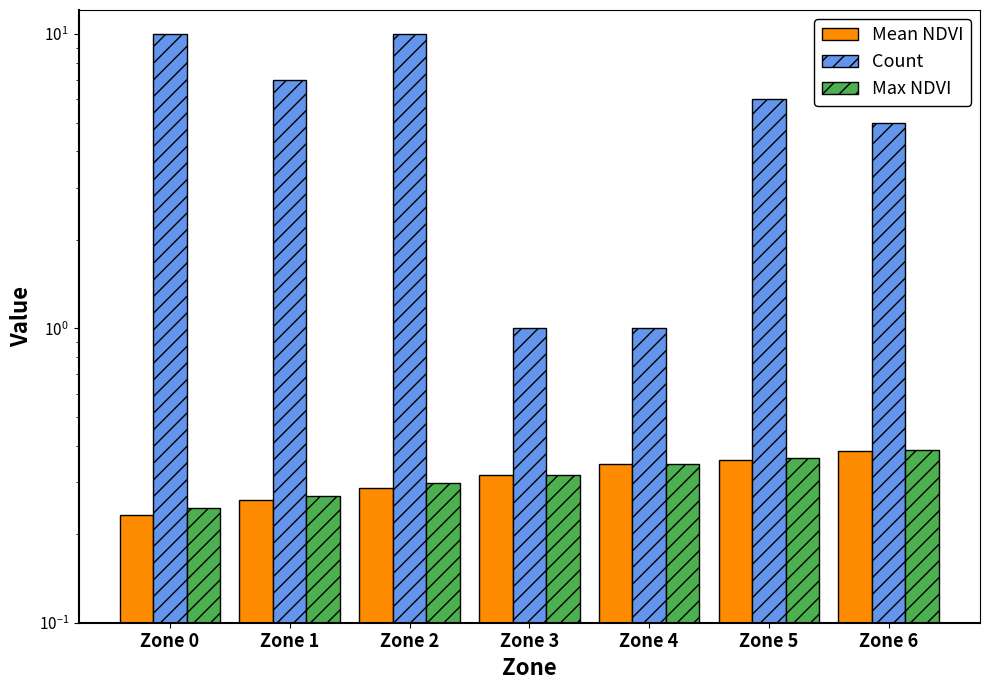

At Zone 2, list the series in order from largest to smallest.

Count, Max NDVI, Mean NDVI